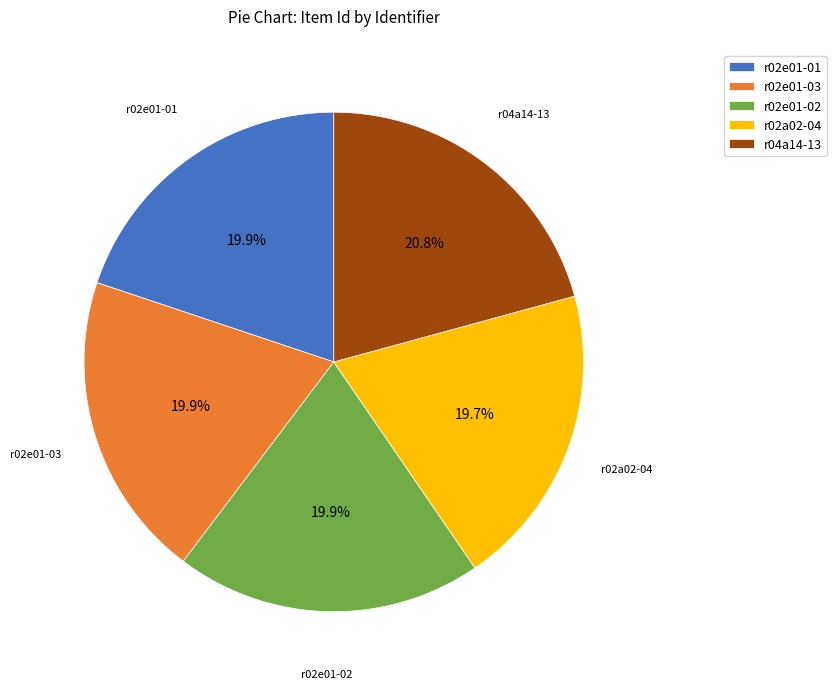

Is the sum of r02e01-02 and r02e01-01 greater than half?

No